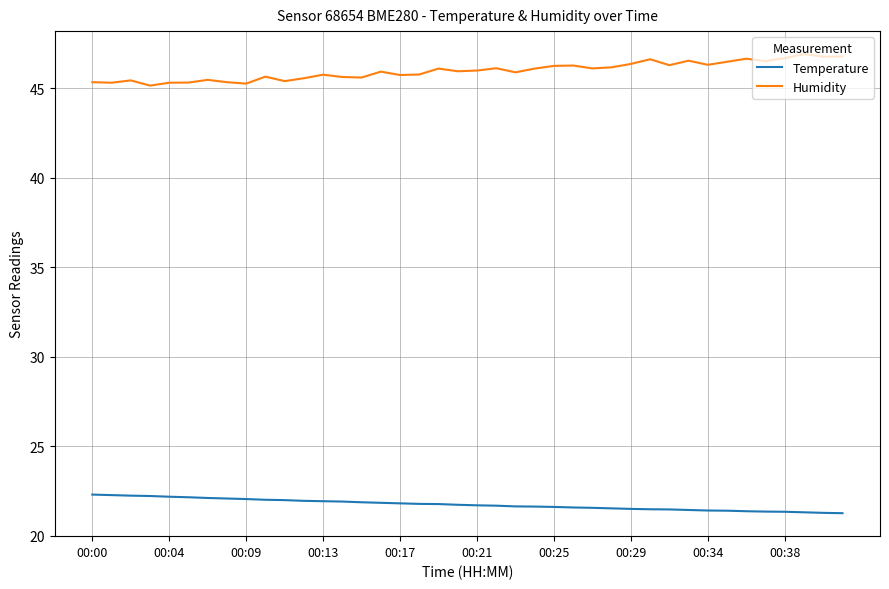

True or false: Humidity and Temperature intersect in this chart.

False